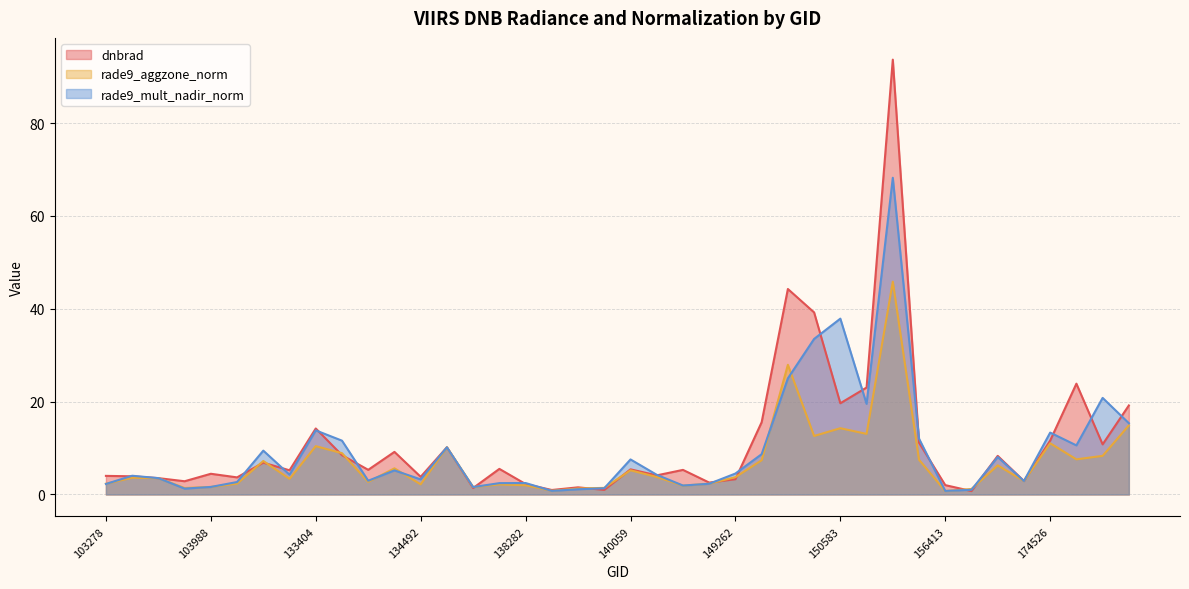

Rank the series by their maximum value, from lowest to highest.

rade9_aggzone_norm, rade9_mult_nadir_norm, dnbrad